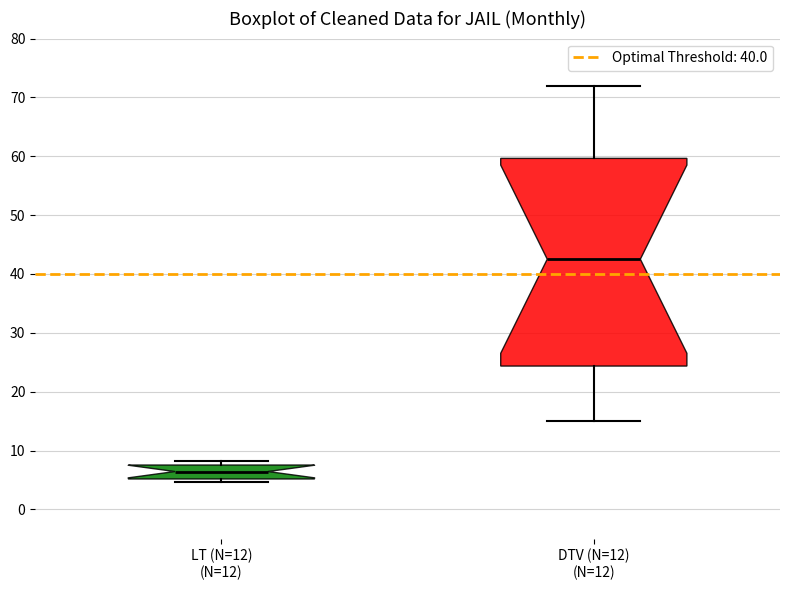

Reading left to right, read every box against the y-axis: the position of its median line, the range the box covers, and the ends of its whiskers. The values are not printed on the chart, so give them approximately, as read against the axis.

LT (N=12) (N=12): median 6, box 5 to 8, whiskers 5 (just below the box's lower edge) to 8 (just above the box's upper edge)
DTV (N=12) (N=12): median 43, box 24 to 60, whiskers 15 to 72